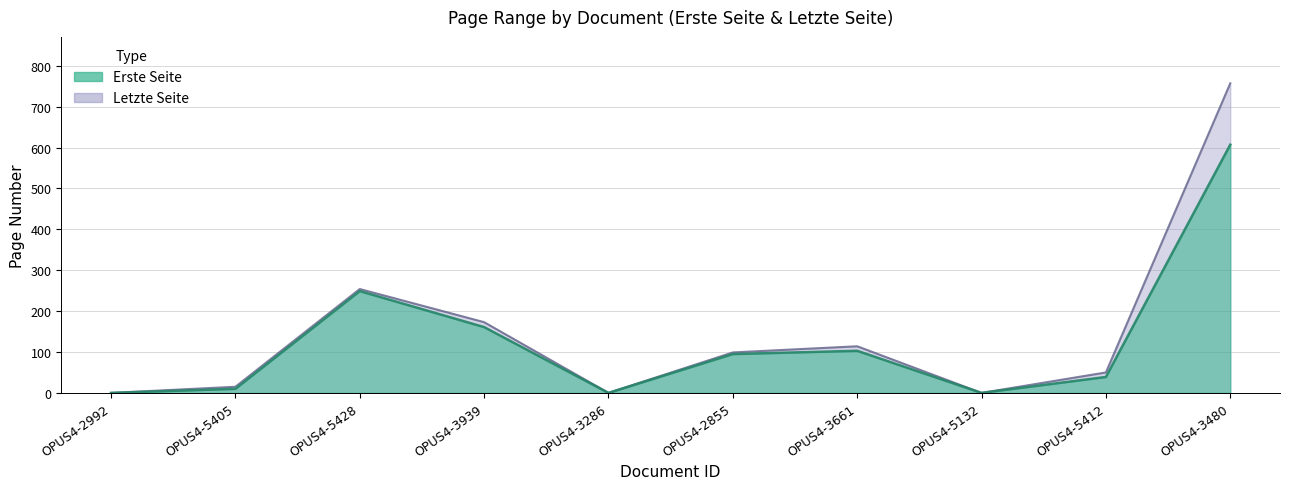

Reading left to right, extract all data points from this chart.

Erste Seite: OPUS4-2992=0	OPUS4-5405=10	OPUS4-5428=249	OPUS4-3939=161	OPUS4-3286=0	OPUS4-2855=95	OPUS4-3661=103	OPUS4-5132=0	OPUS4-5412=39	OPUS4-3480=607
Letzte Seite: OPUS4-2992=0	OPUS4-5405=15	OPUS4-5428=254	OPUS4-3939=173	OPUS4-3286=0	OPUS4-2855=99	OPUS4-3661=114	OPUS4-5132=0	OPUS4-5412=50	OPUS4-3480=757